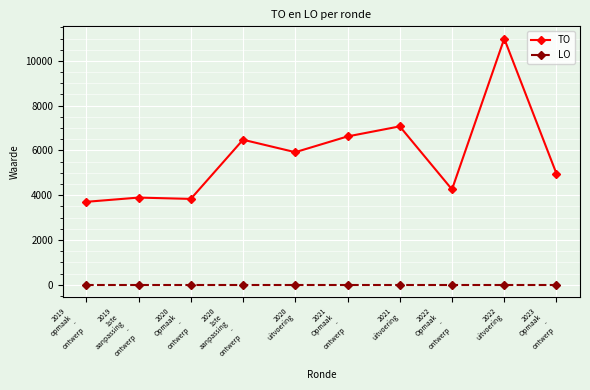

What are all the series names shown in the legend?

TO, LO